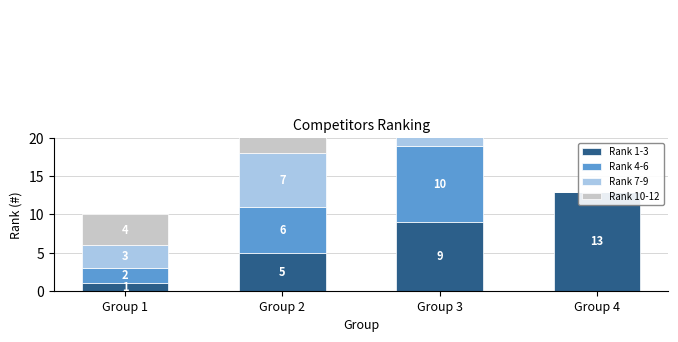

Is it true that Rank 4-6 equals 4 at Group 4?

False